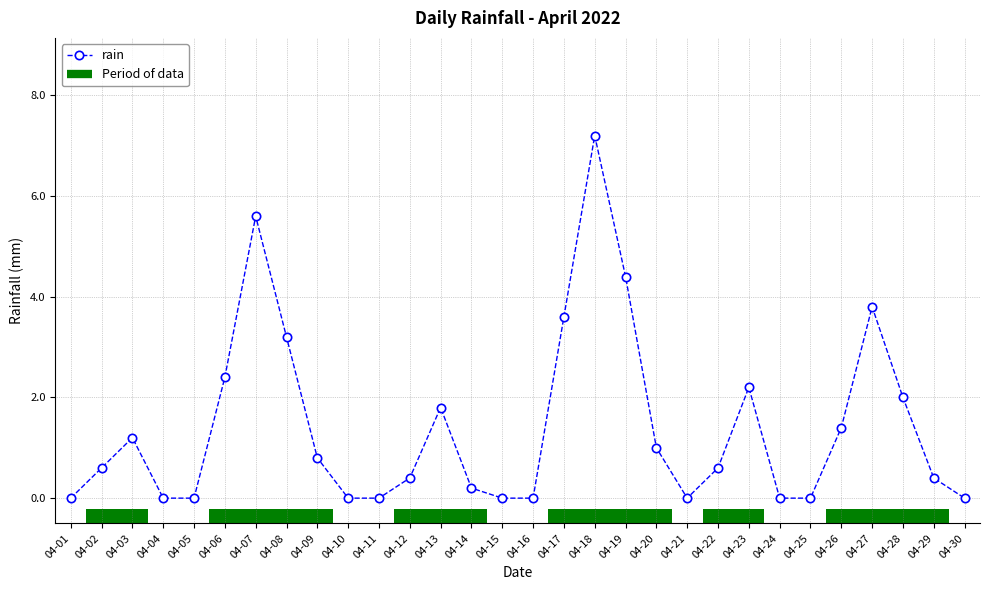

Which category has the highest value across all series?

04-18